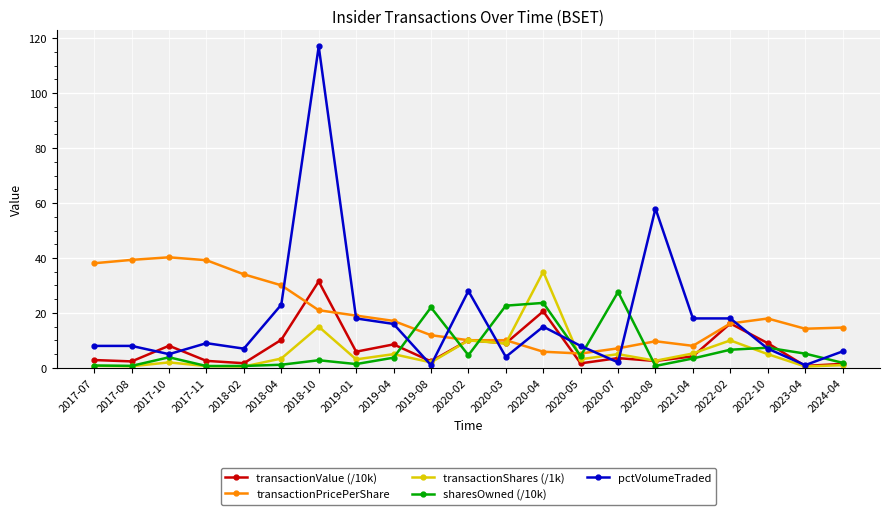

How many categories are shown in the chart?

21